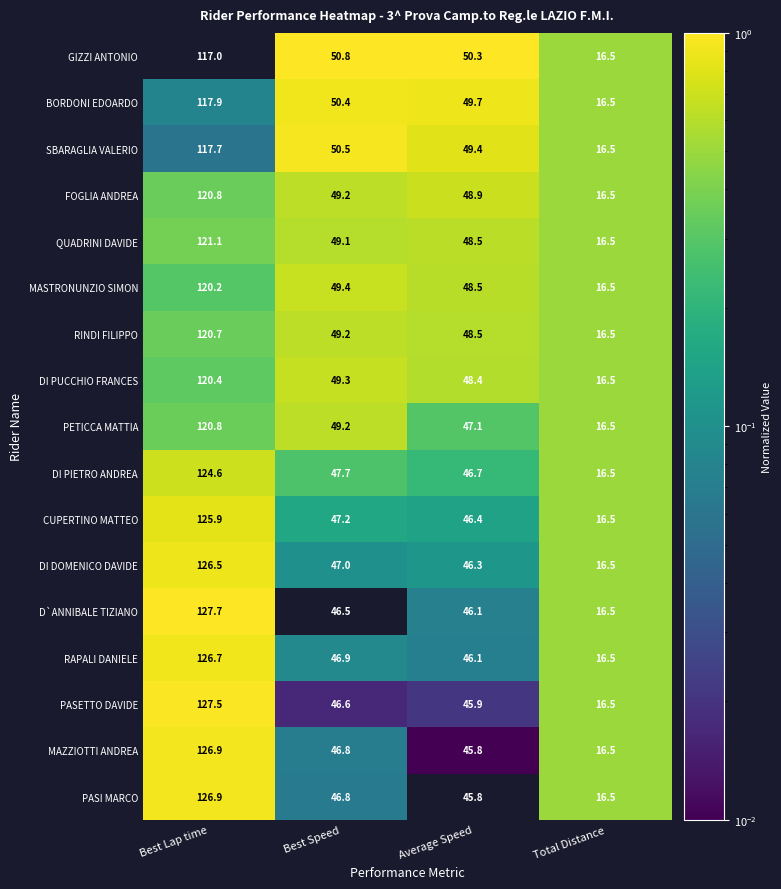

What is the smallest value displayed?

16.5